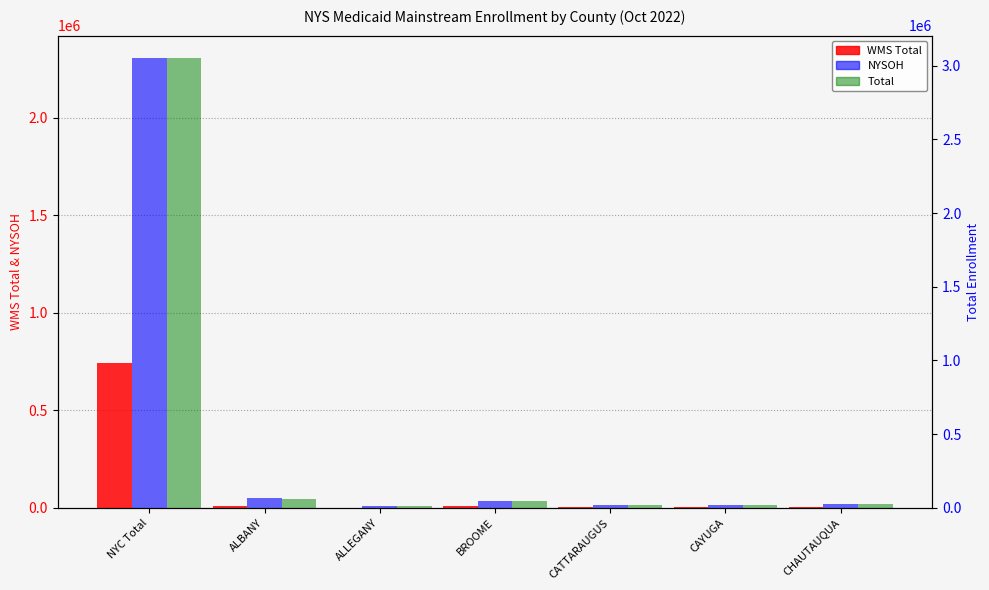

What is the label of the 2nd bar from the right?

CAYUGA